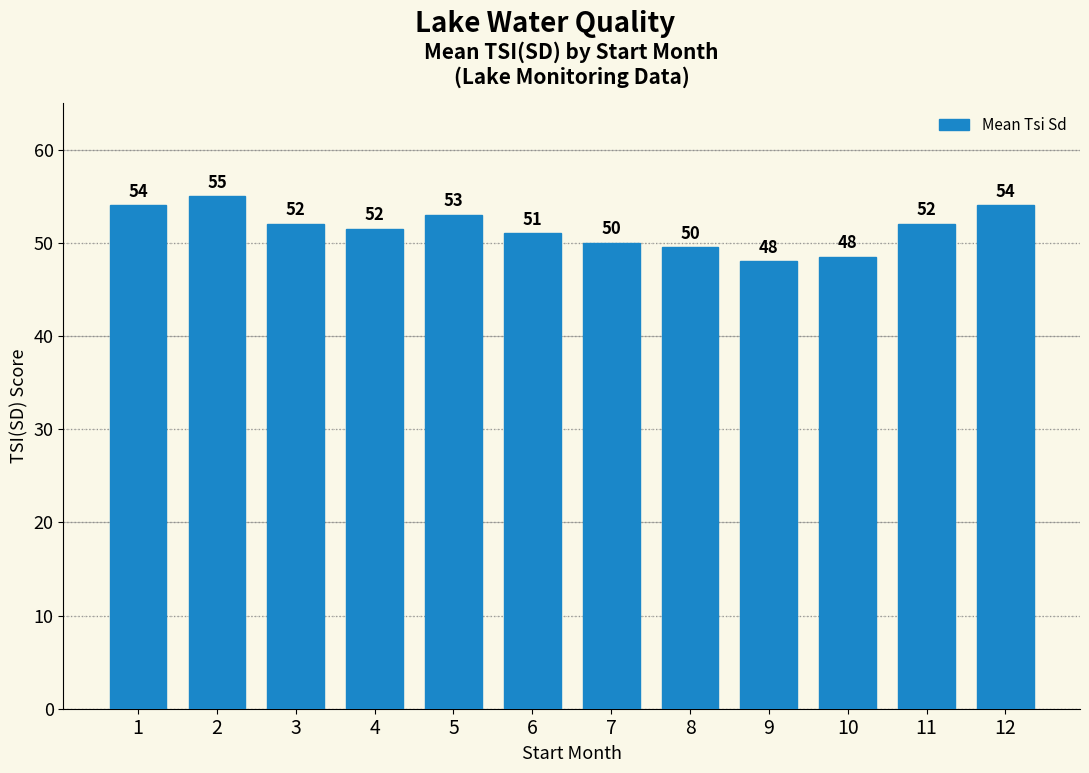

What is the value of the 1st bar from the left?

54.0